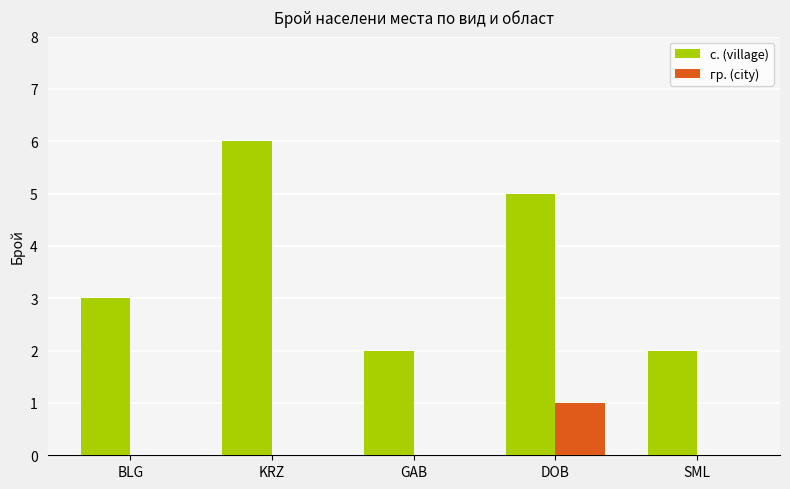

At which category does the chart reach its peak across all series?

KRZ